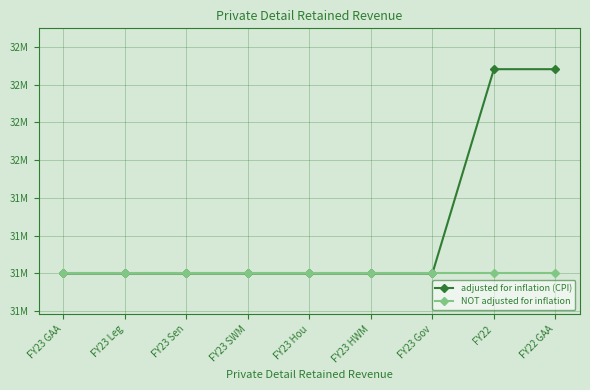

Does the chart have visible grid lines?

Yes